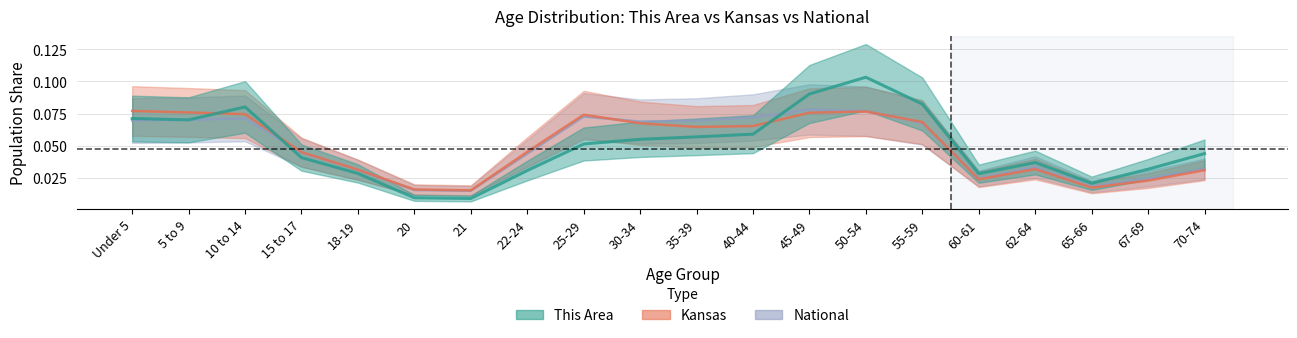

At which category does National reach its first local peak?

10 to 14